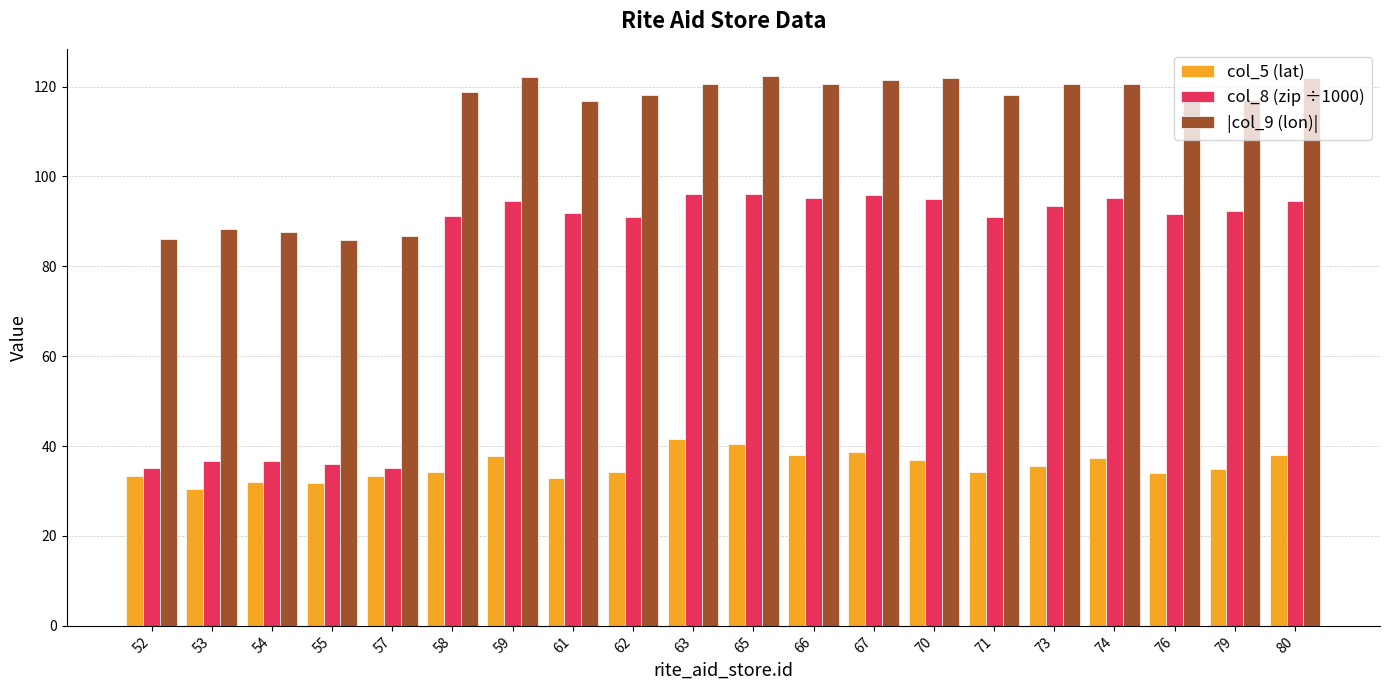

What are all the series names shown in the legend?

col_5 (lat), col_8 (zip ÷1000), |col_9 (lon)|